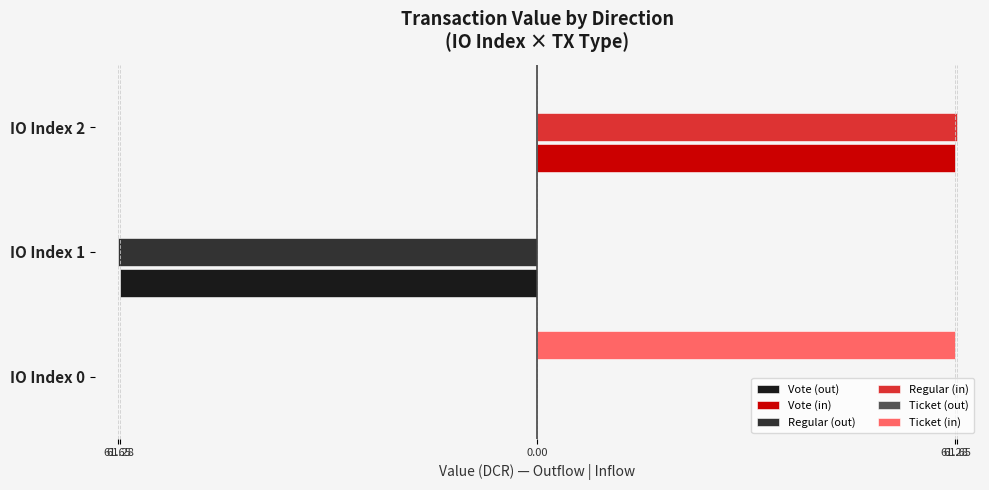

Reading right to left, list all the values displayed in this chart.

Vote (out): 0.0	-61.3	0.0
Vote (in): 61.3	0.0	0.0
Regular (out): 0.0	-61.7	0.0
Regular (in): 61.7	0.0	0.0
Ticket (out): 0.2	0.2	0.2
Ticket (in): 0.0	0.0	61.3